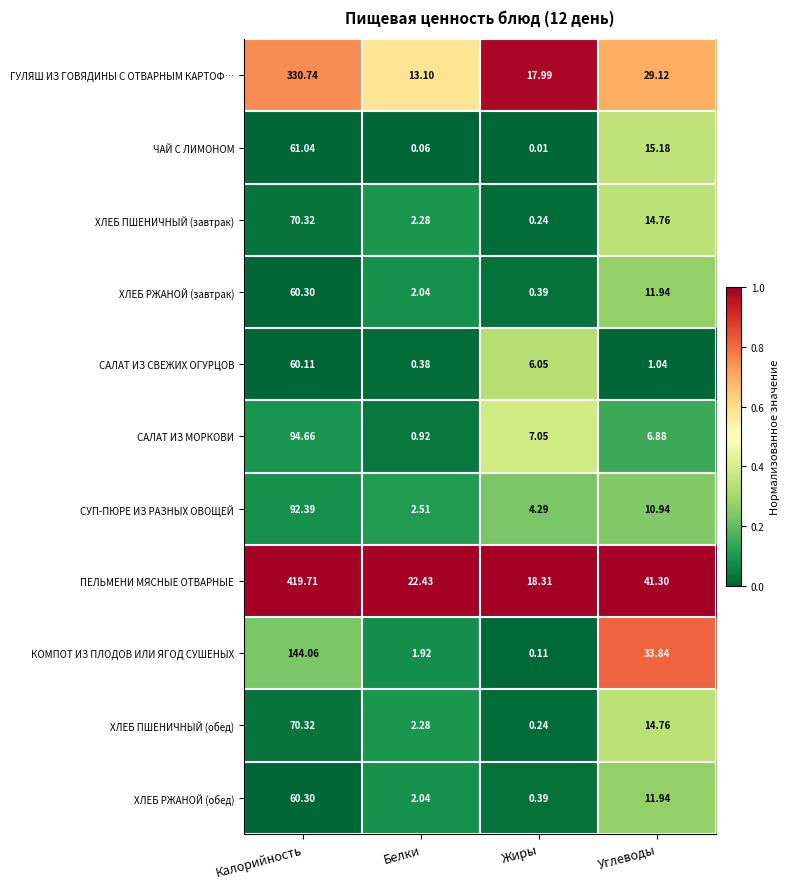

Which category has the highest value across all series?

Калорийность